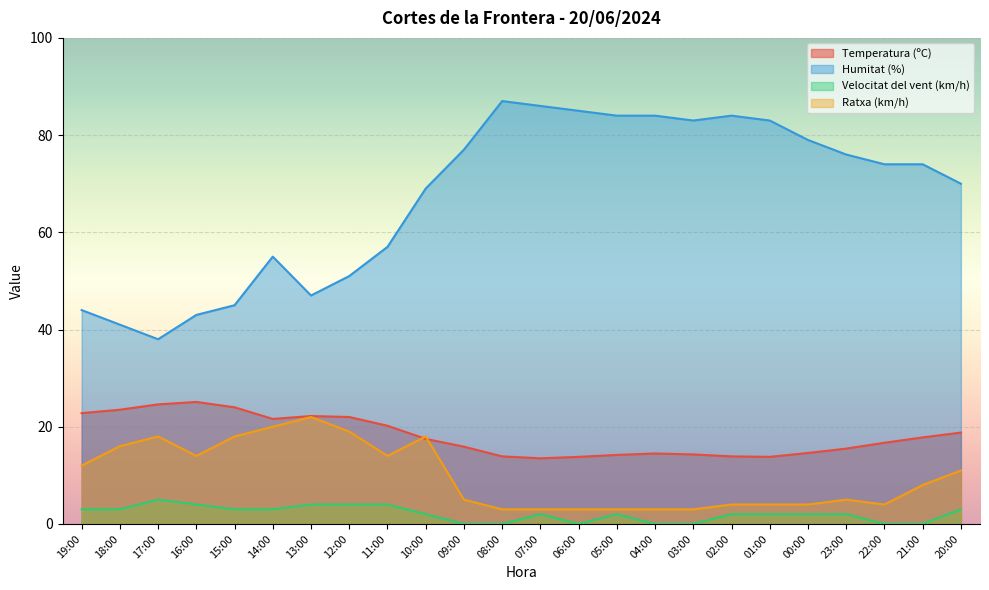

Which series has the largest range (max minus min)?

Humitat (%)